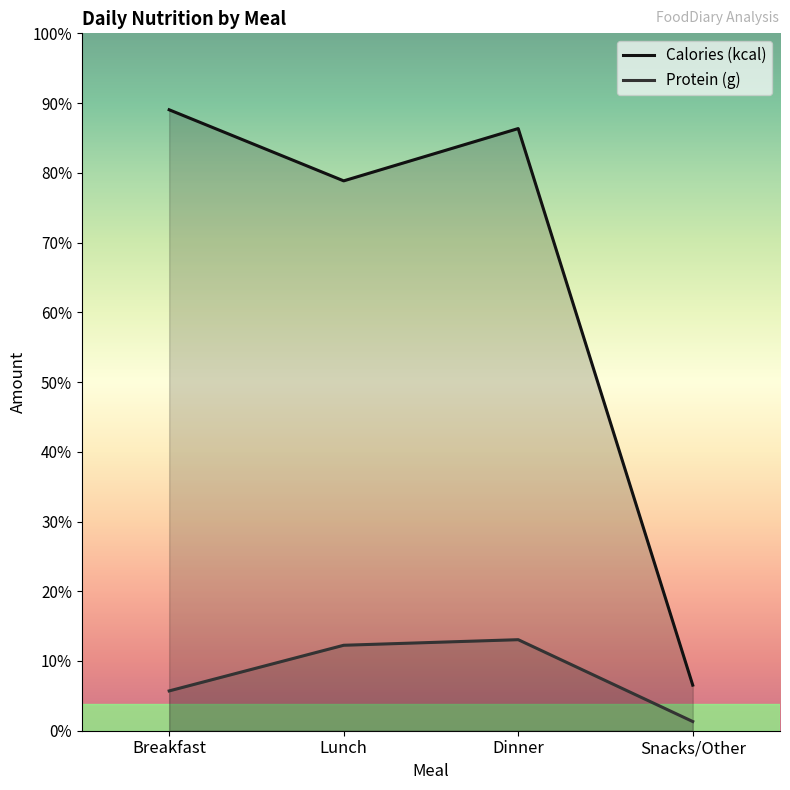

At which label does Protein (g) first exceed 63?

Lunch